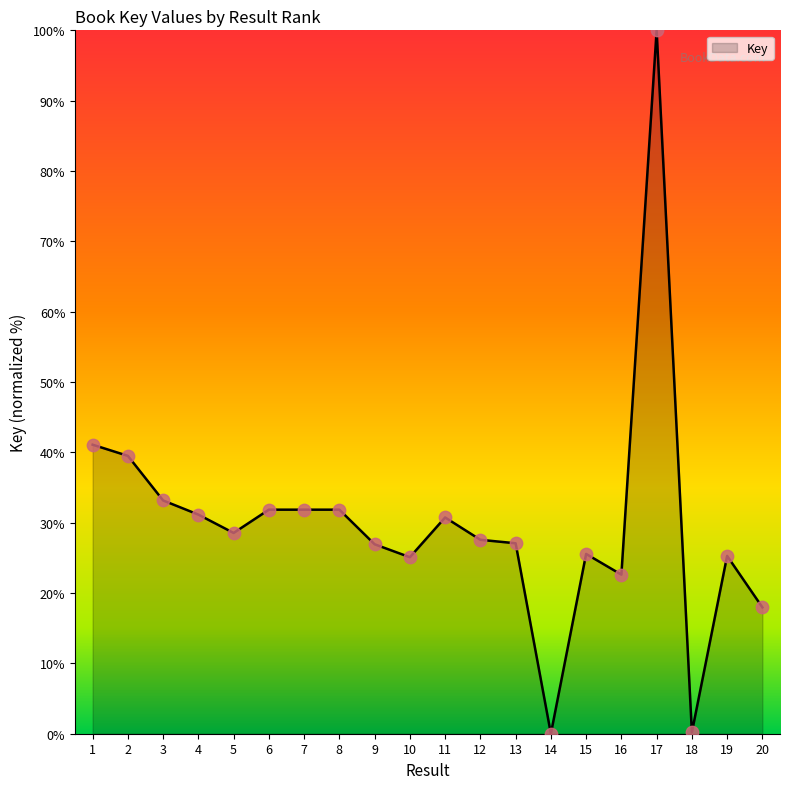

What is the ratio of the value at 16 to the value at 4?

0.7